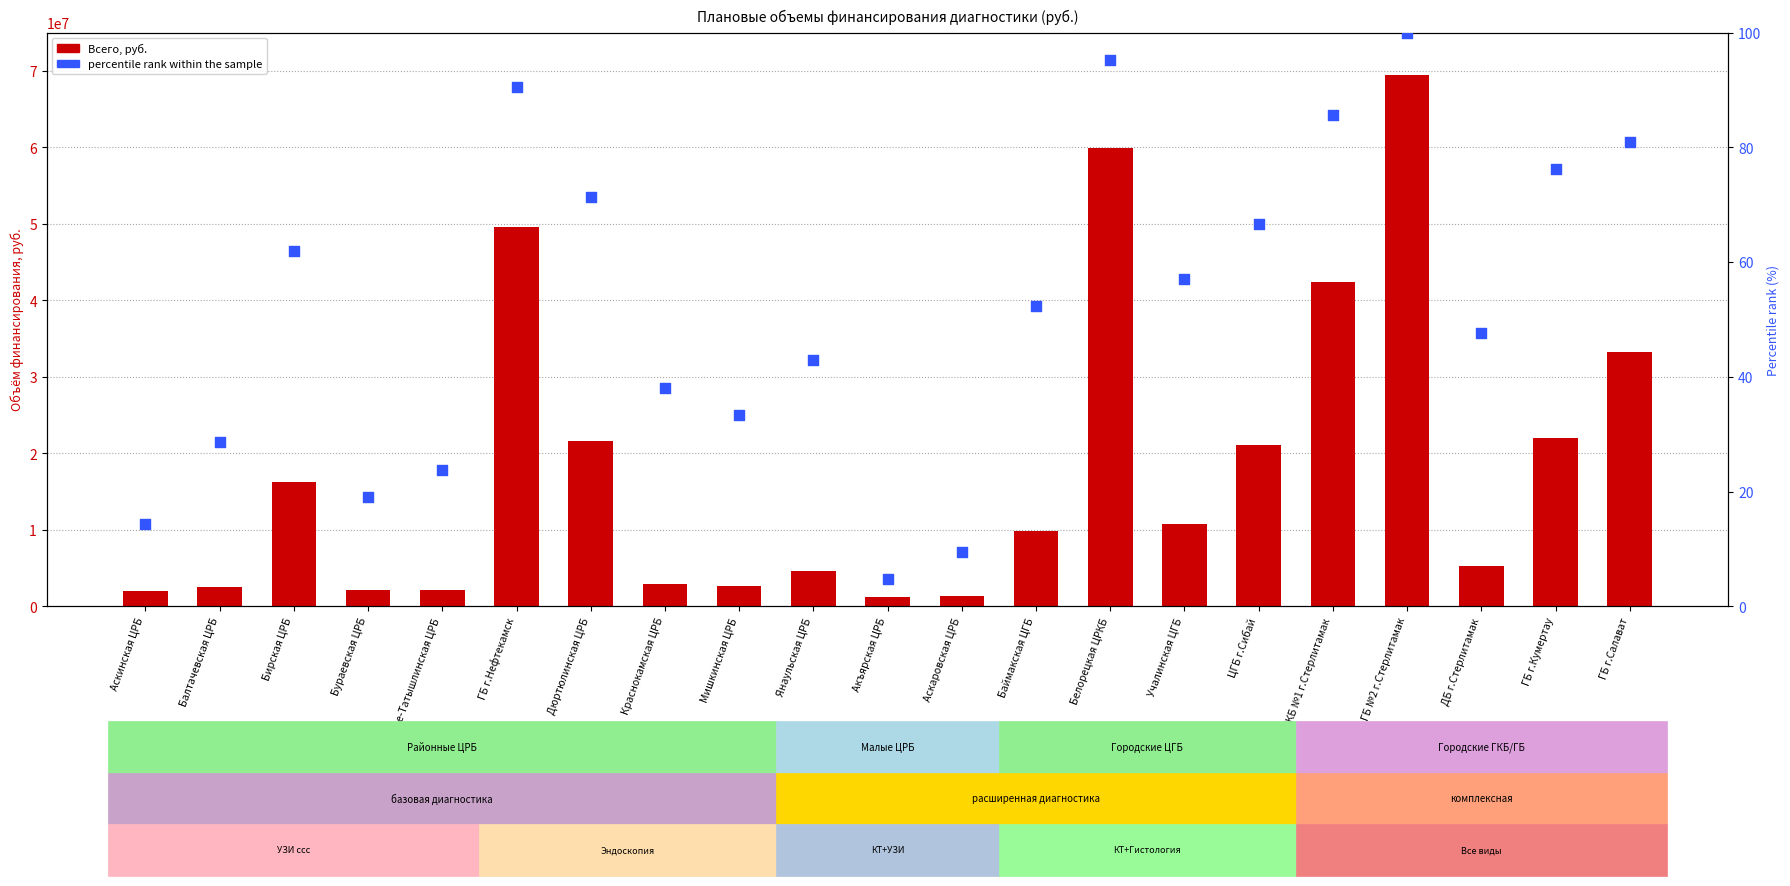

Which series has the largest Y range (max minus min)?

Всего (руб.)